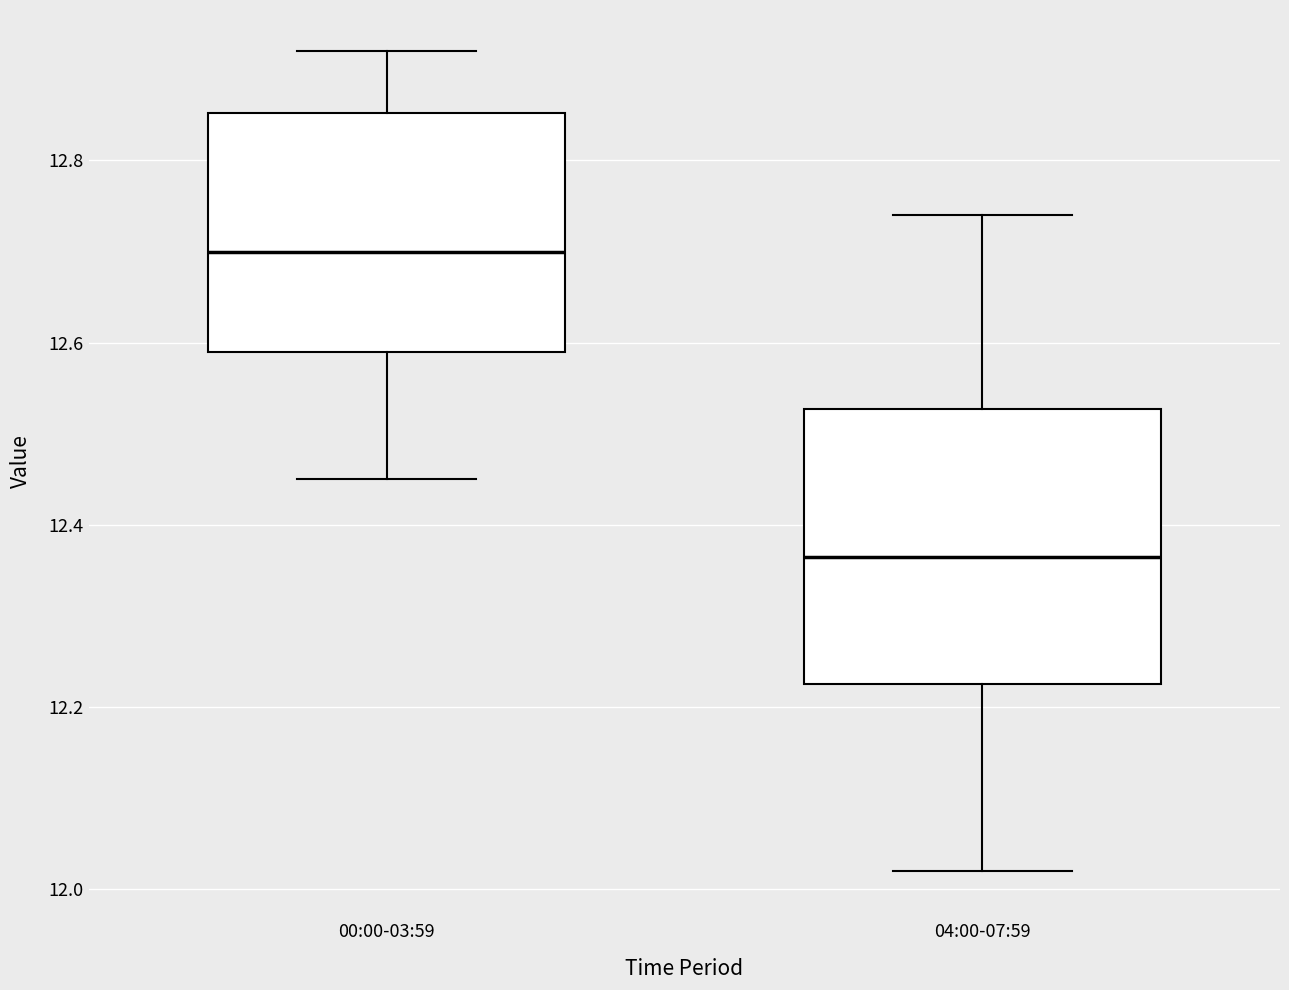

Reading left to right, read every box against the y-axis: the position of its median line, the range the box covers, and the ends of its whiskers. The values are not printed on the chart, so give them approximately, as read against the axis.

00:00-03:59: median 12.70, box 12.60 to 12.86, whiskers 12.46 to 12.92
04:00-07:59: median 12.36, box 12.22 to 12.52, whiskers 12.02 to 12.74